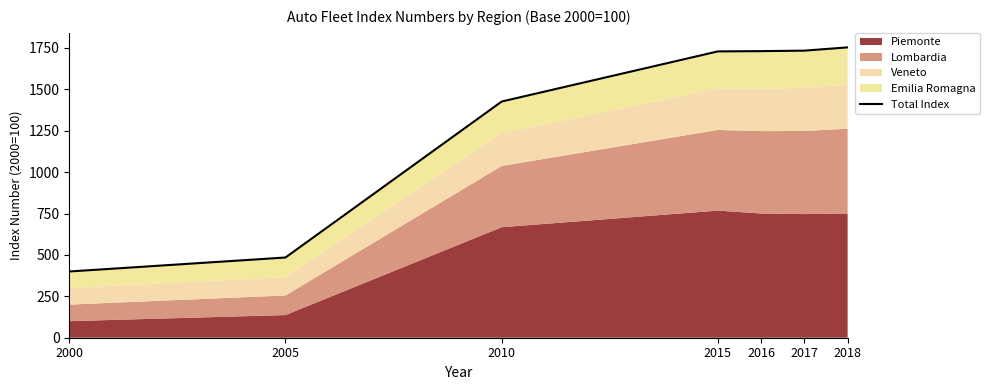

What is the average value?

1322.6